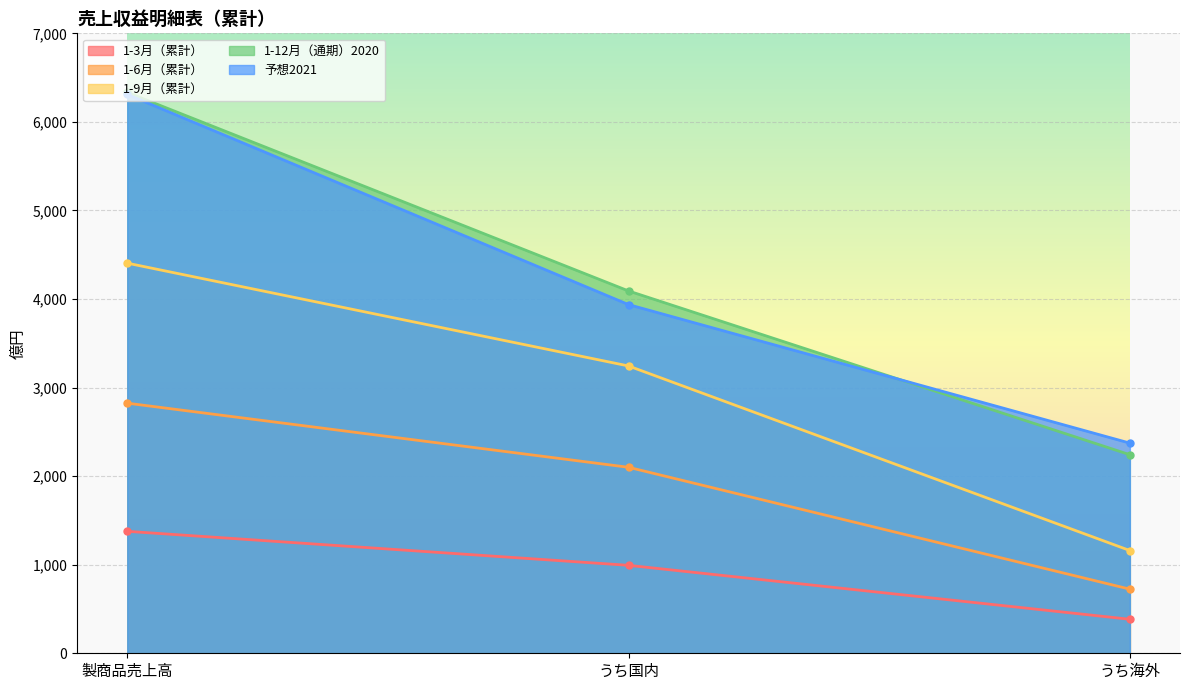

What is the label of the 3rd point from the right?

製商品売上高